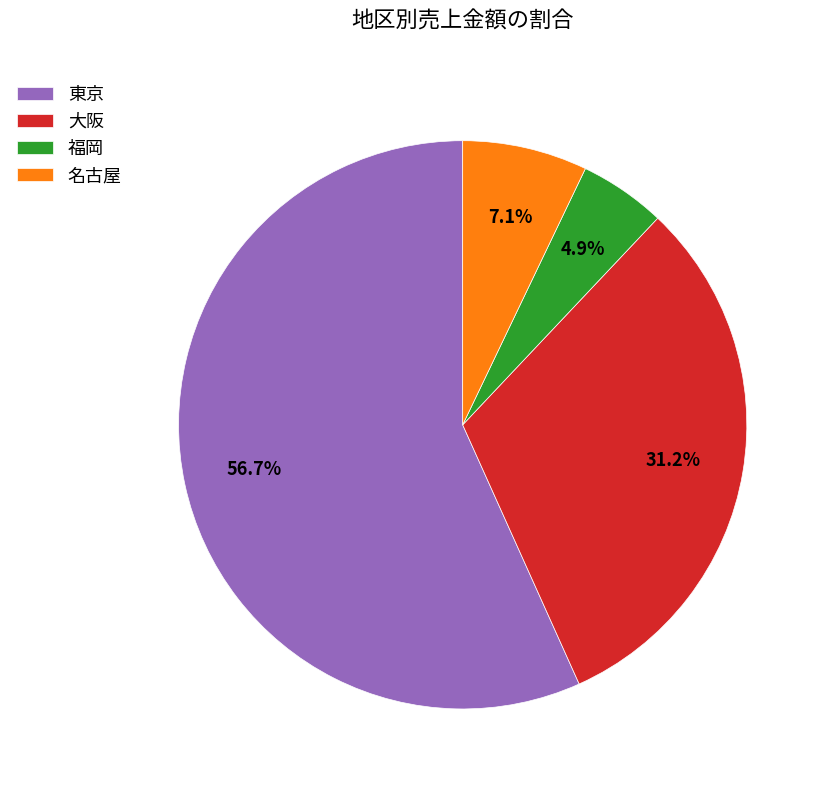

Combined, do 福岡 and 大阪 account for over 50%?

No